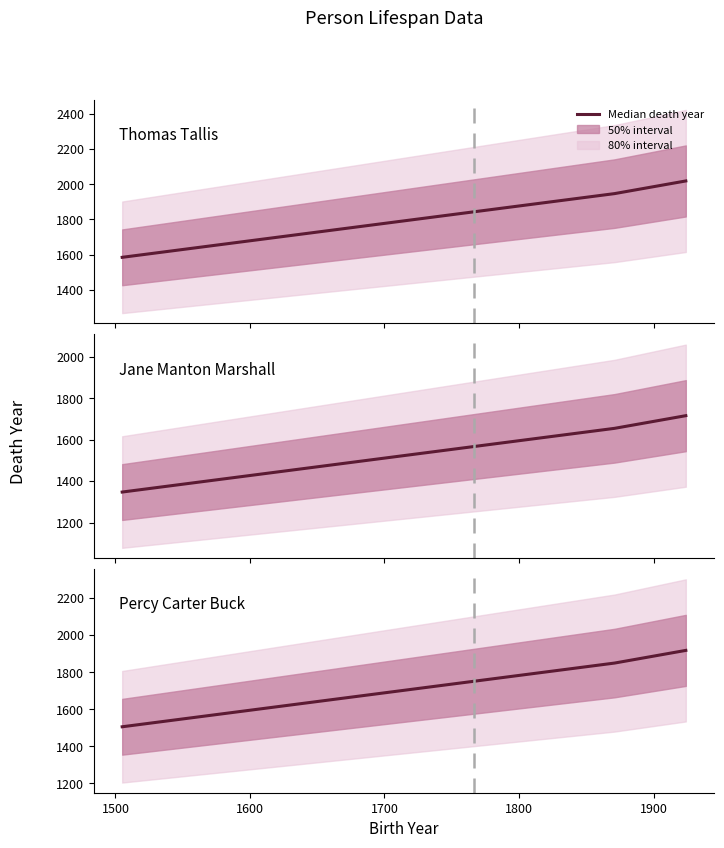

Between 1400 and 1500, which is larger?

1500